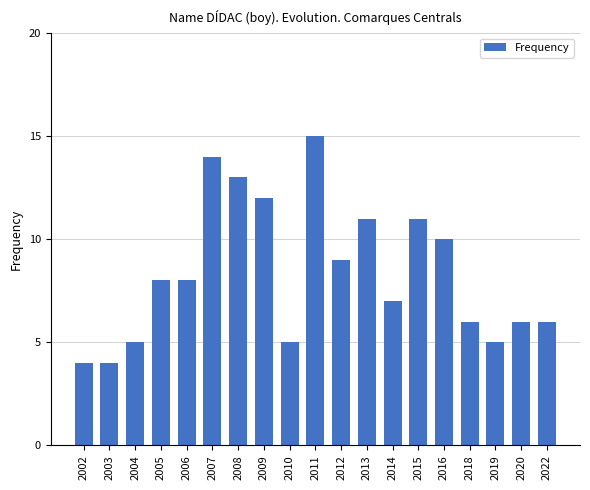

Reading right to left, extract all data points from this chart.

6	6	5	6	10	11	7	11	9	15	5	12	13	14	8	8	5	4	4